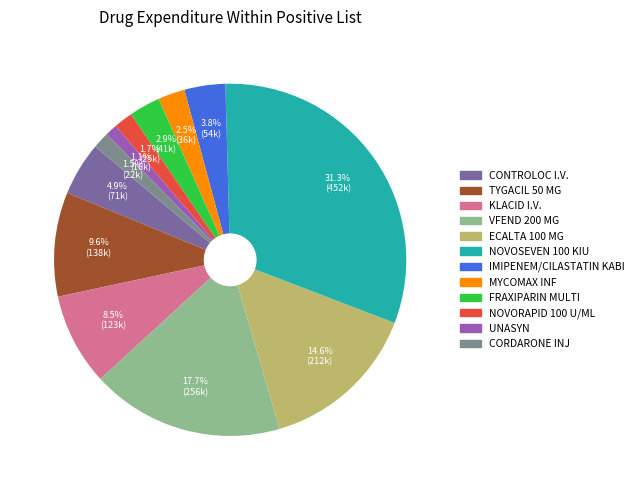

Between UNASYN and NOVOSEVEN 100 KIU, which is larger?

NOVOSEVEN 100 KIU